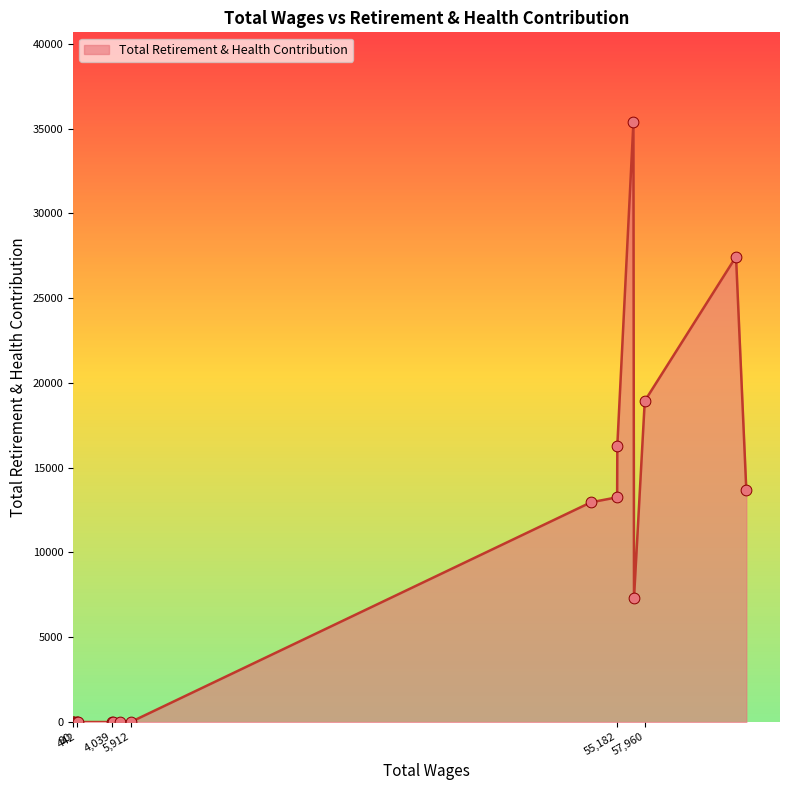

What is the greatest value displayed?

35367